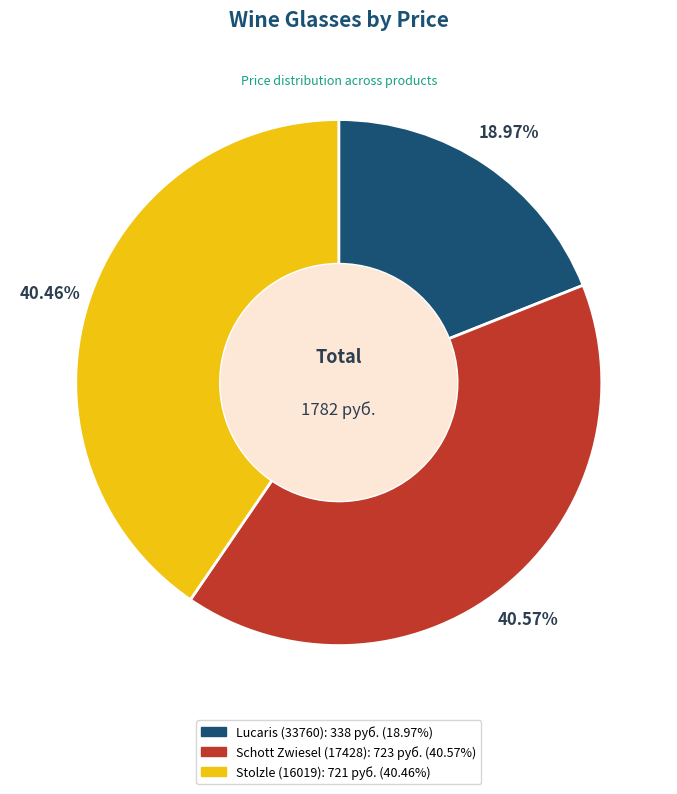

Which slice is the smallest?

Lucaris (33760)